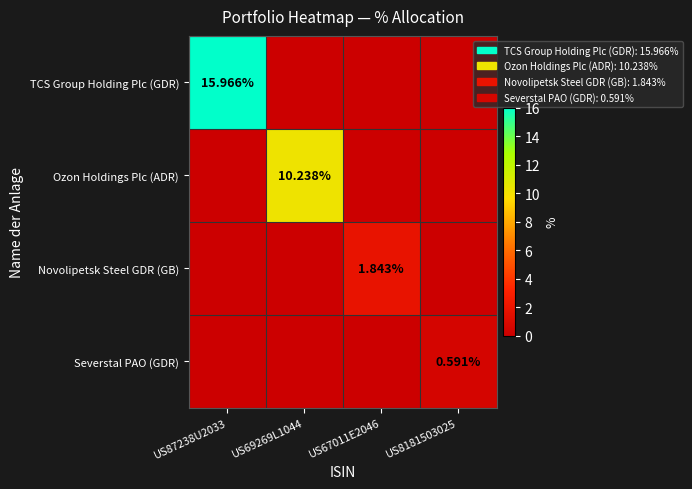

Where is TCS Group Holding Plc (GDR) nearest to the value 7?

US69269L1044